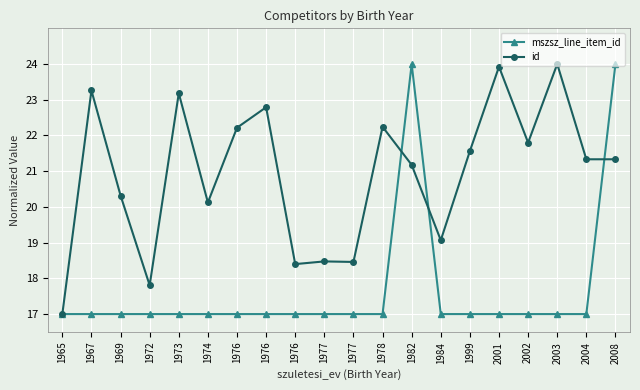

Does the chart display data point markers on the line(s)?

Yes